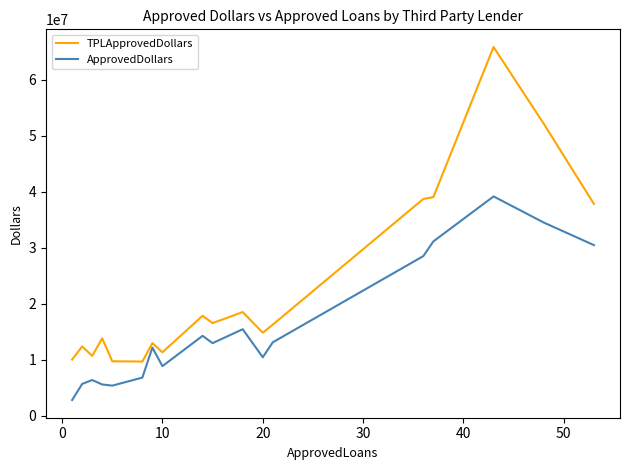

Does the chart have visible grid lines?

No